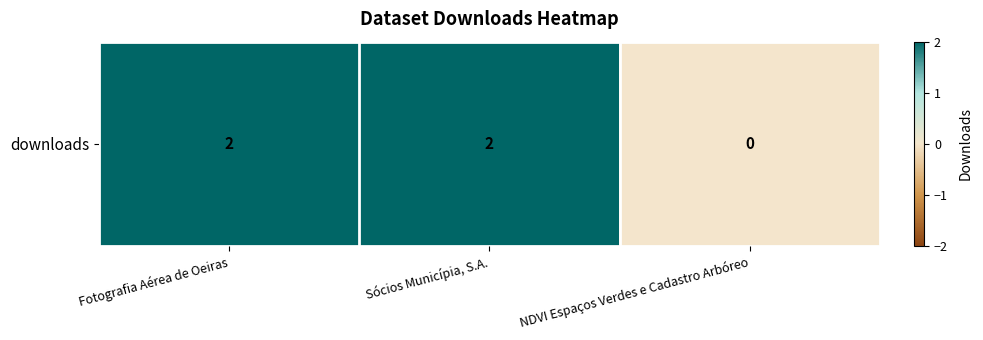

Which has a higher value, Fotografia Aérea de Oeiras or NDVI Espaços Verdes e Cadastro Arbóreo?

Fotografia Aérea de Oeiras